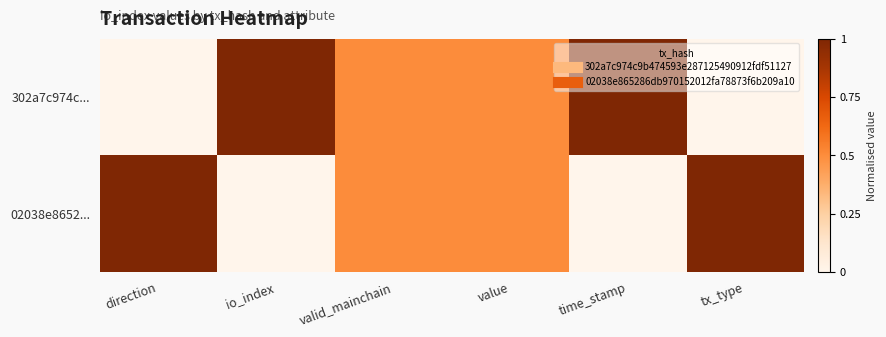

How many series are shown in this chart?

2